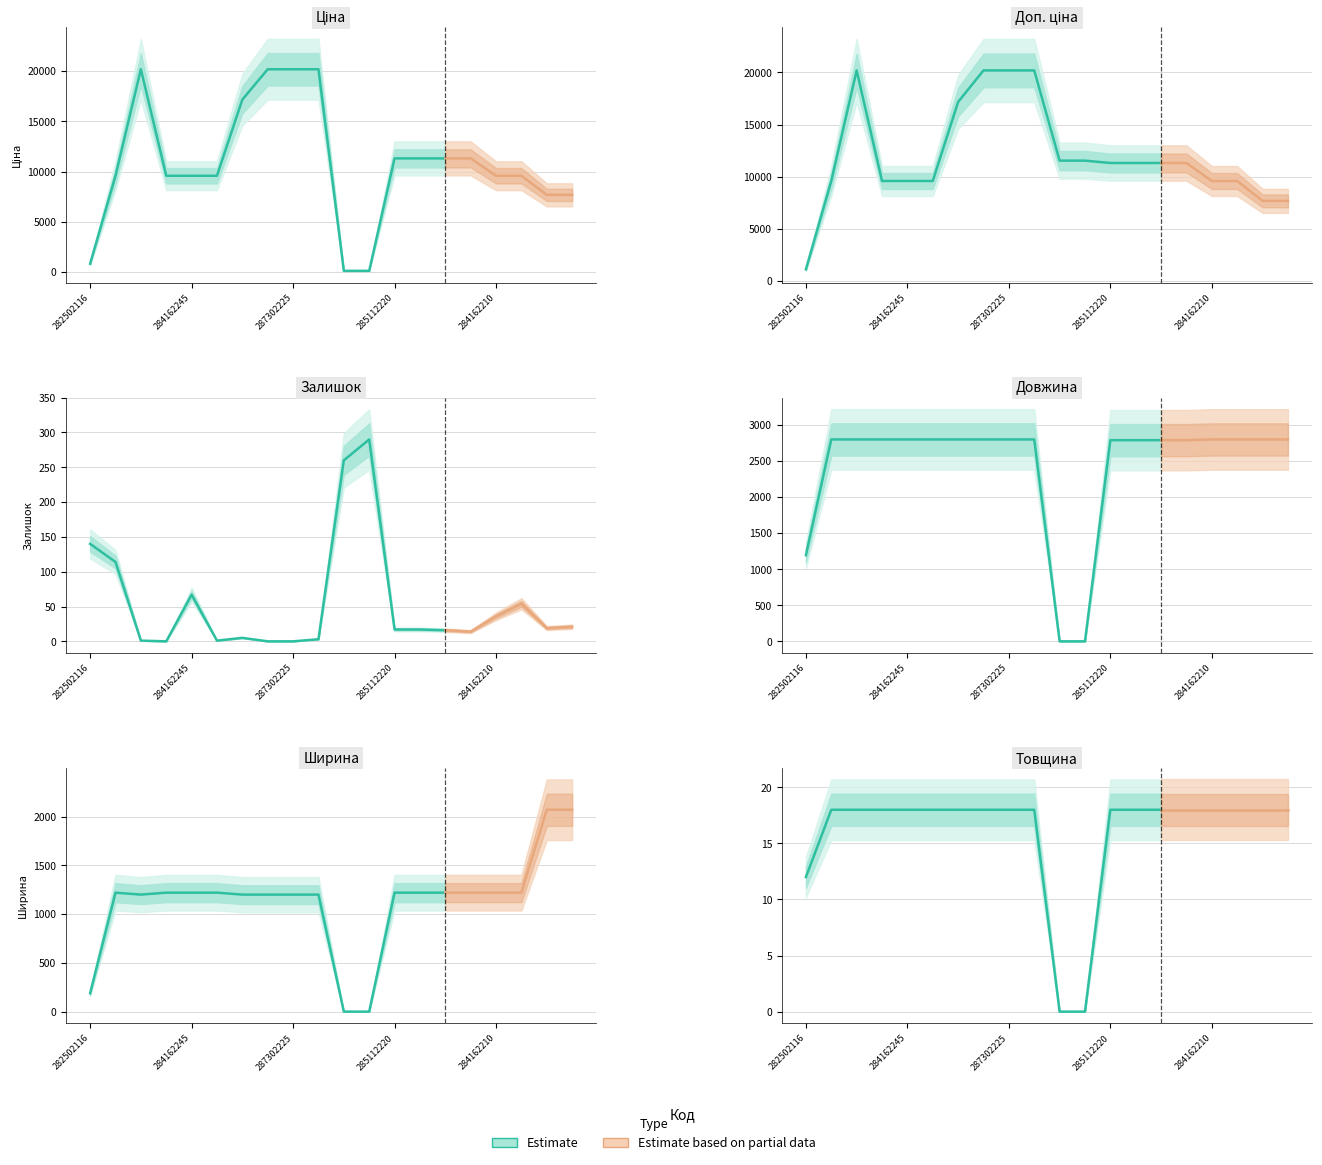

What is the maximum value for Товщина?

18.0